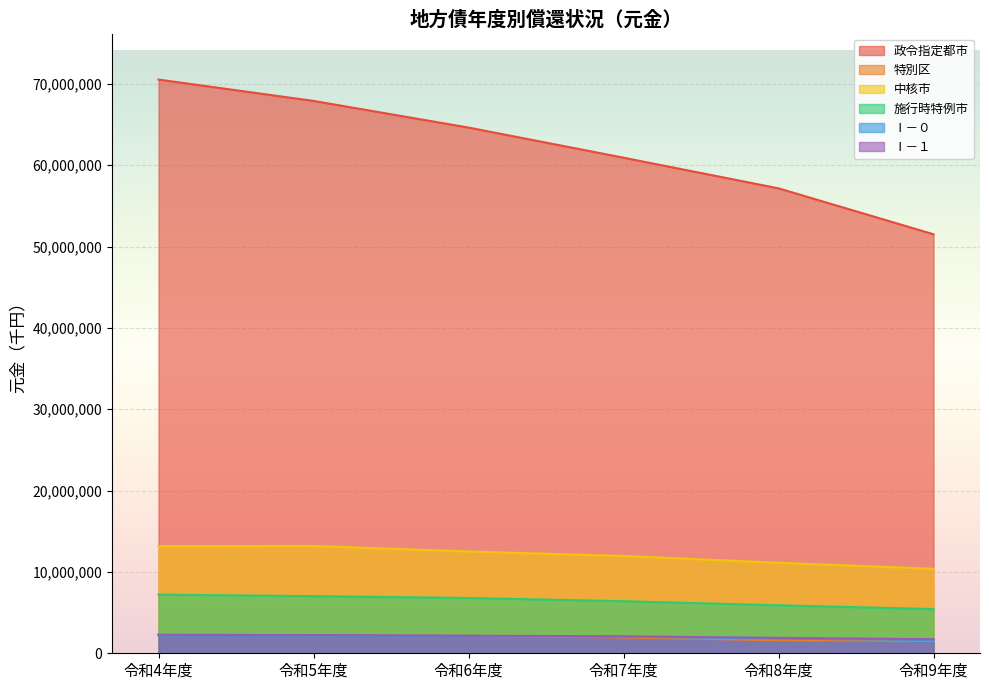

True or false: 施行時特例市 has more than 0 points higher than both neighbors.

False